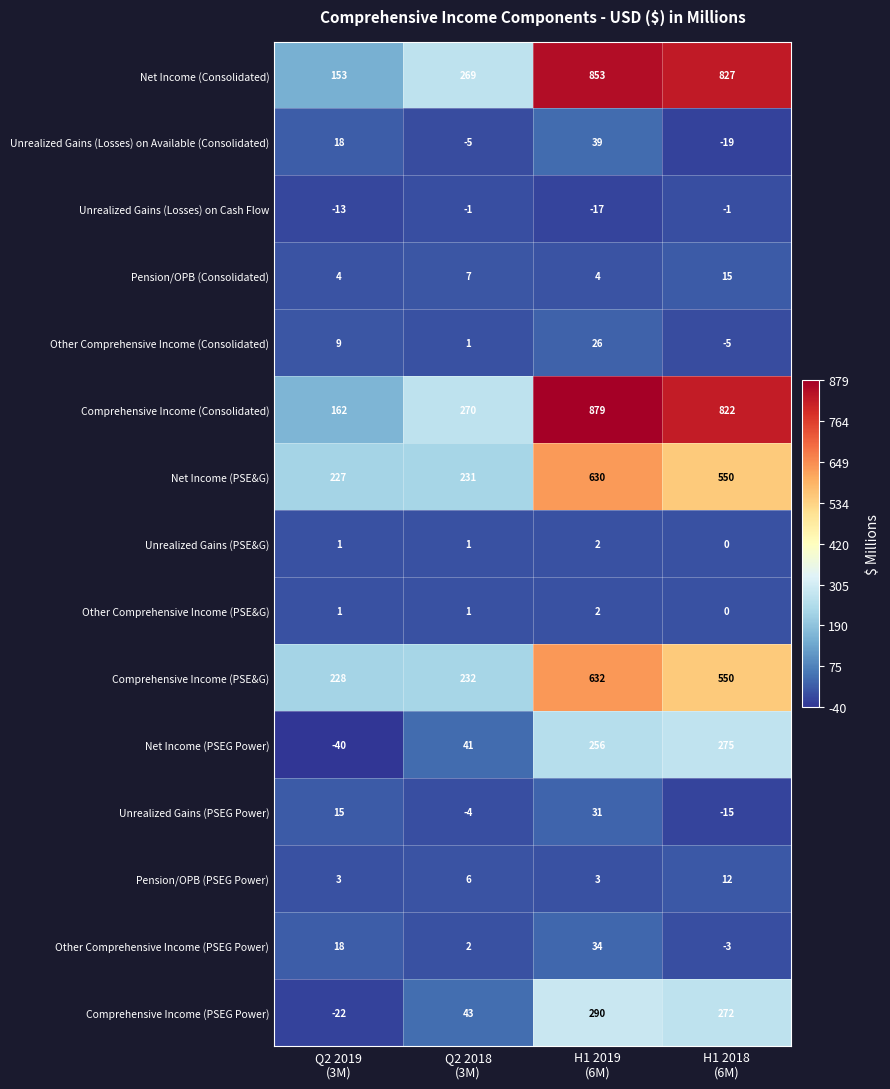

What is the greatest value displayed?

879